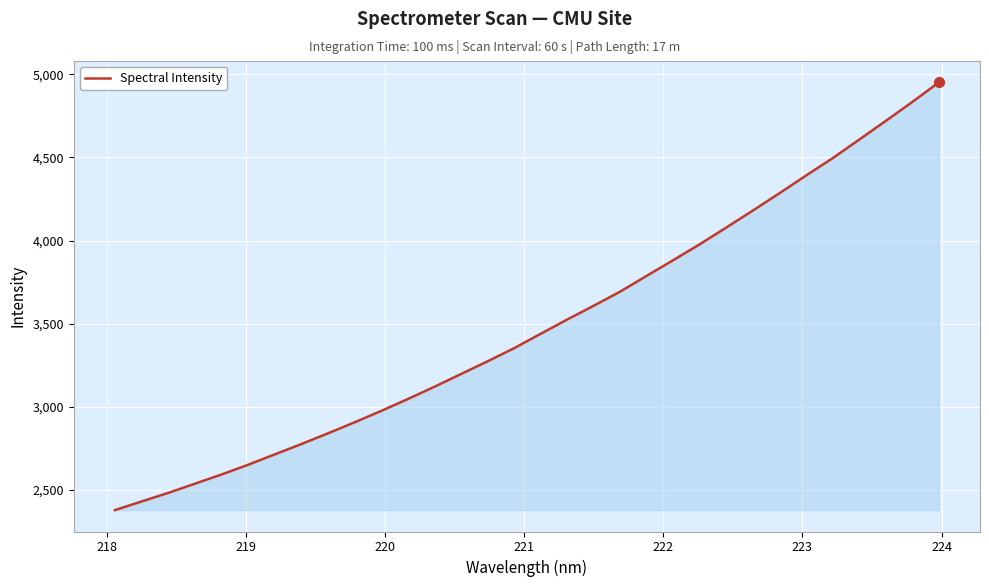

What is the difference between the maximum and second lowest values?

2520.7